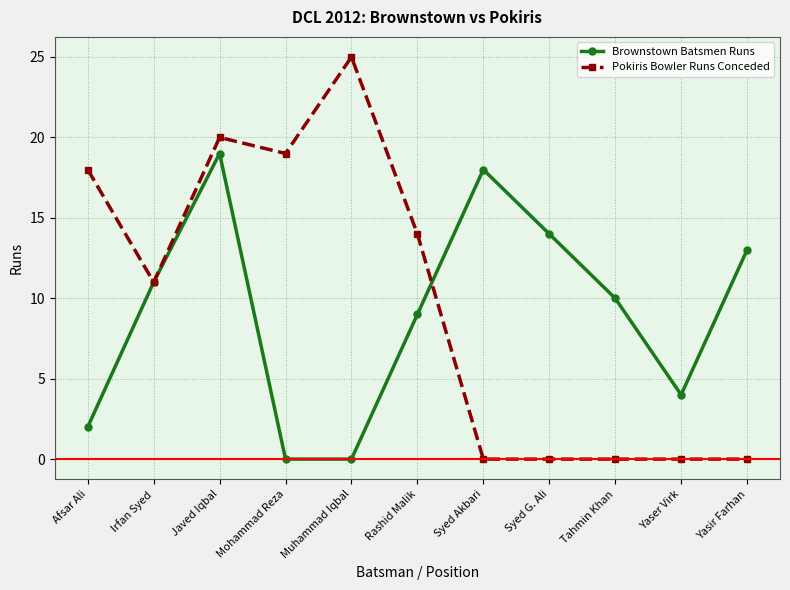

Which series has the widest spread of values?

Pokiris Bowler Runs Conceded